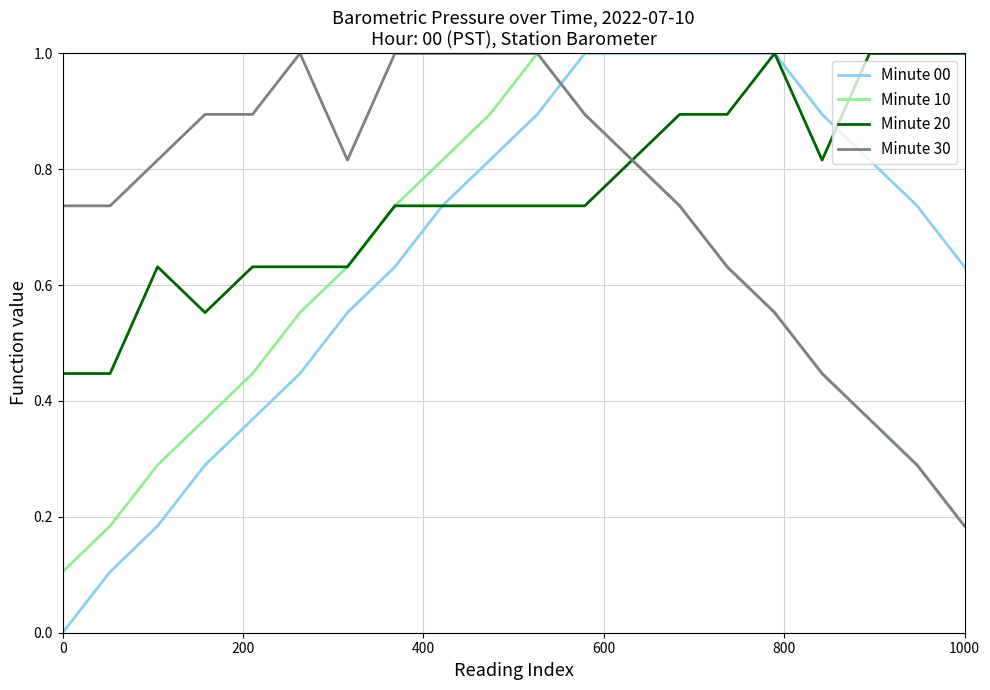

Which series has the widest spread of values?

Minute 00